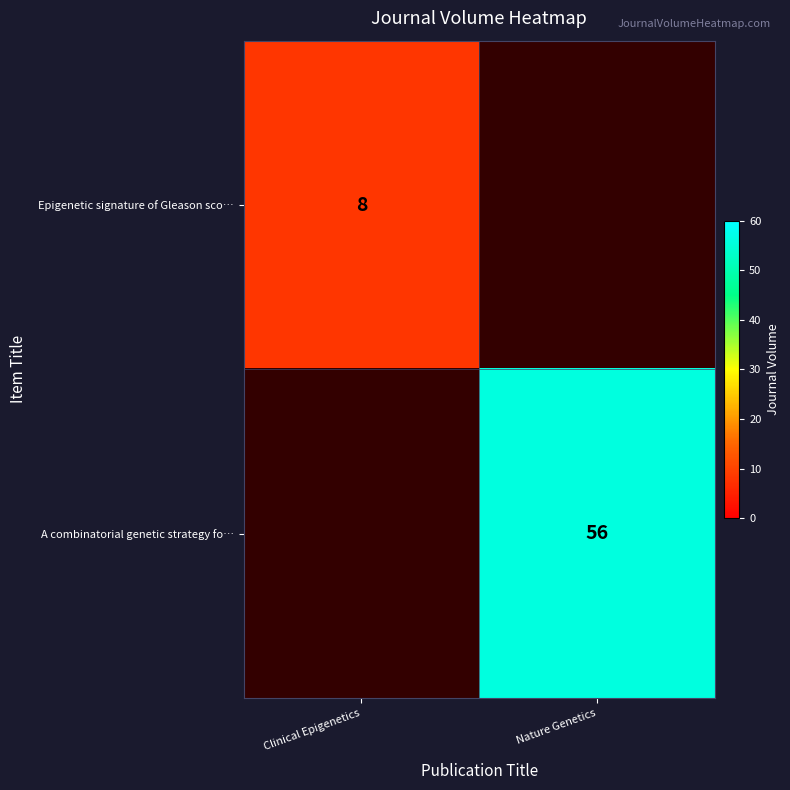

Is it true that A combinatorial genetic strategy fo… equals 24 at Nature Genetics?

False